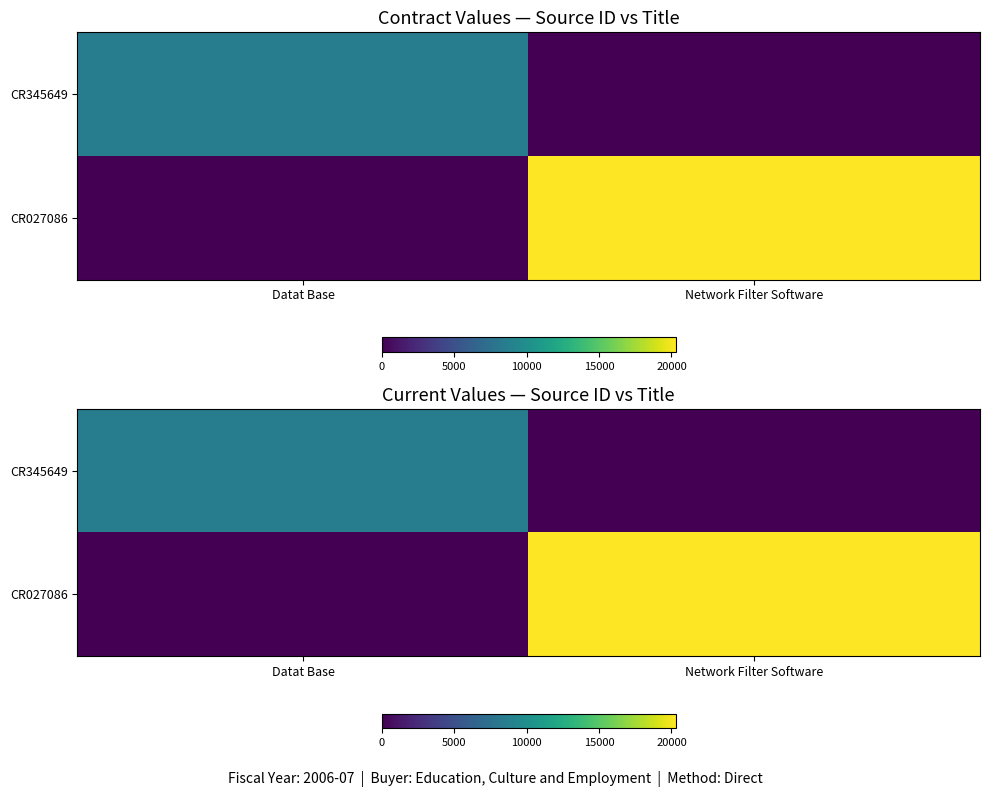

Where is CR345649 nearest to the value 4245?

Datat Base